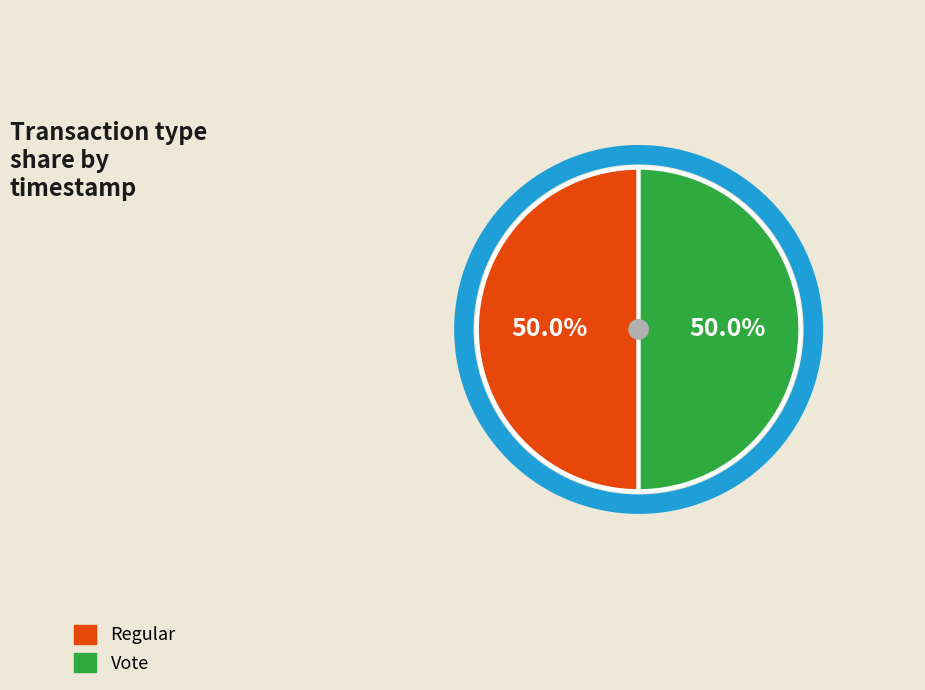

True or false: Regular accounts for 57% of the total.

False